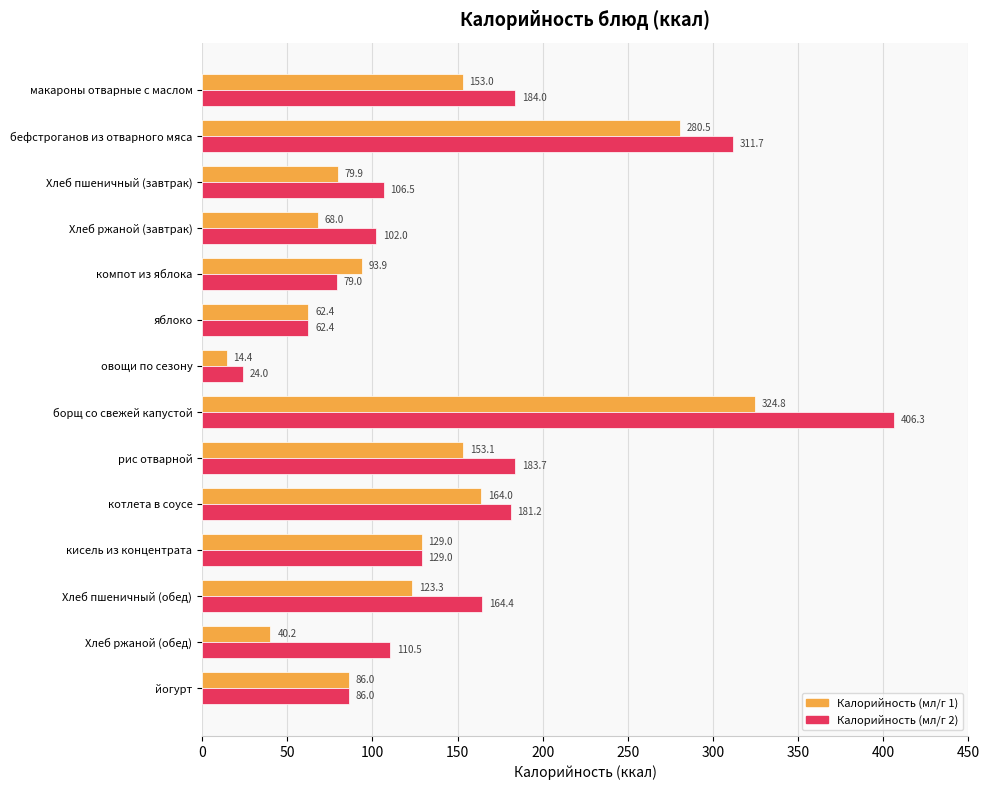

The Калорийность (мл/г 1) series shows 153.0 at макароны отварные с маслом. True or false?

True